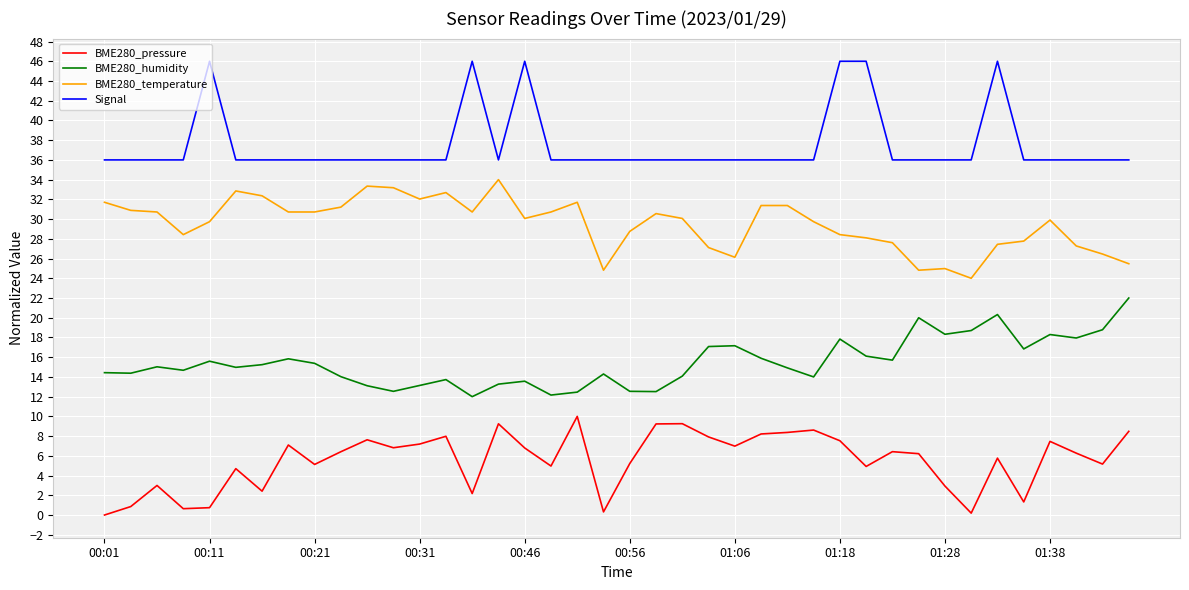

What is the highest value of the BME280_temperature series?

34.0